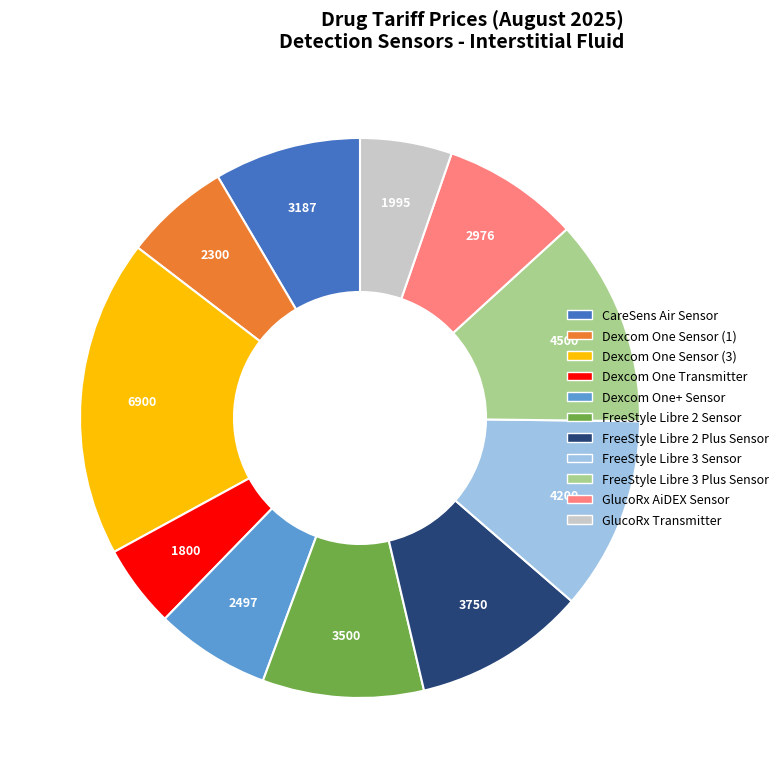

Approximately how many times larger is the value at Dexcom One+ Sensor compared to GlucoRx Transmitter?

1.3